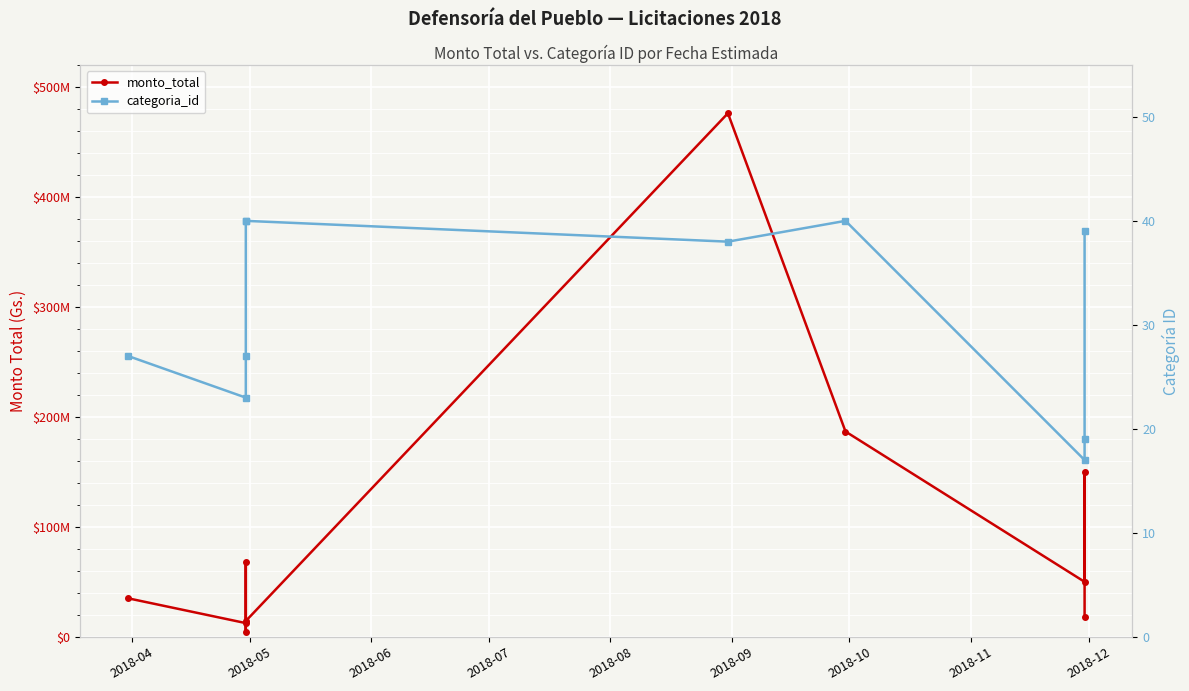

What position from the left is 2018-06?

3